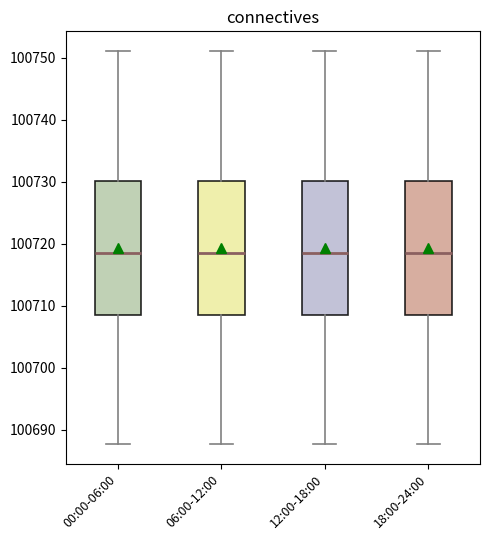

Reading left to right, read every box against the y-axis: the position of its median line, the range the box covers, and the ends of its whiskers. The values are not printed on the chart, so give them approximately, as read against the axis.

00:00-06:00: median 100719, box 100708 to 100730, whiskers 100688 to 100751
06:00-12:00: median 100719, box 100708 to 100730, whiskers 100688 to 100751
12:00-18:00: median 100719, box 100708 to 100730, whiskers 100688 to 100751
18:00-24:00: median 100719, box 100708 to 100730, whiskers 100688 to 100751